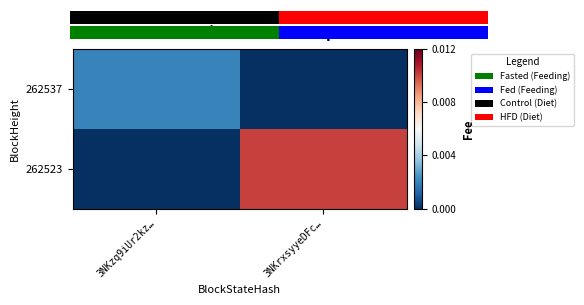

List the labels in order of 262537 value, smallest first.

3NKrxsyyeDFc…, 3NKzq9iUr2kz…